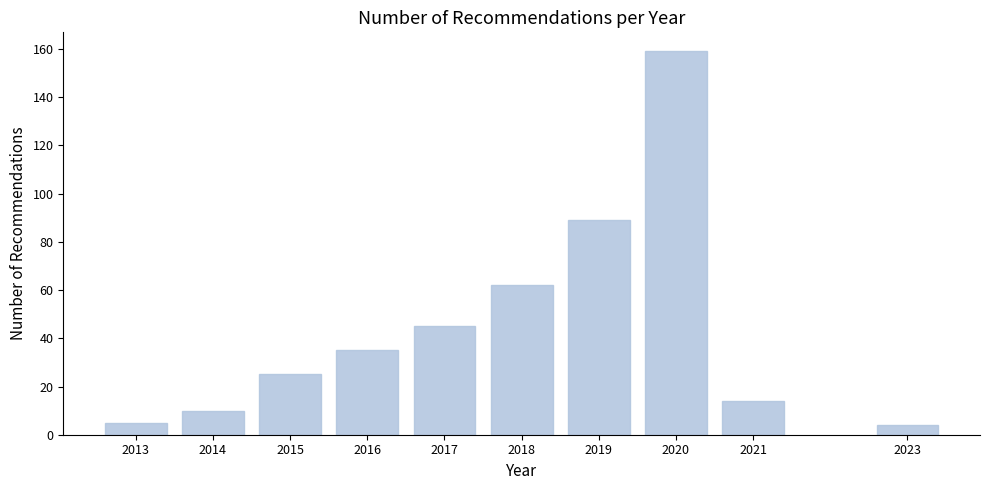

Reading left to right, what are all the values shown in this chart?

2013=5	2014=10	2015=25	2016=35	2017=45	2018=62	2019=89	2020=159	2021=14	2023=4